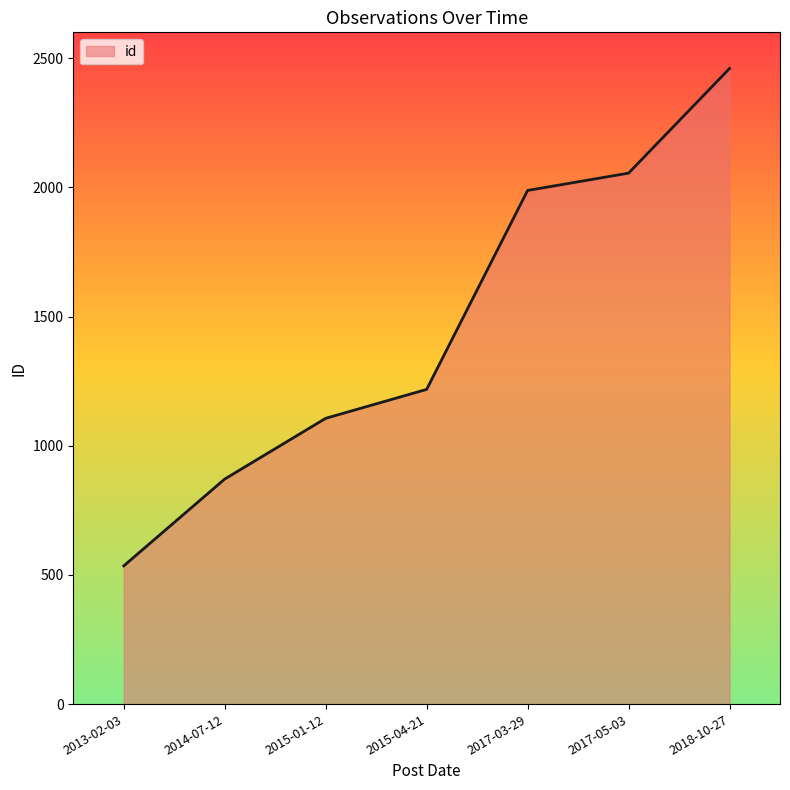

True or false: the data shows 1596 at 2015-04-21.

False